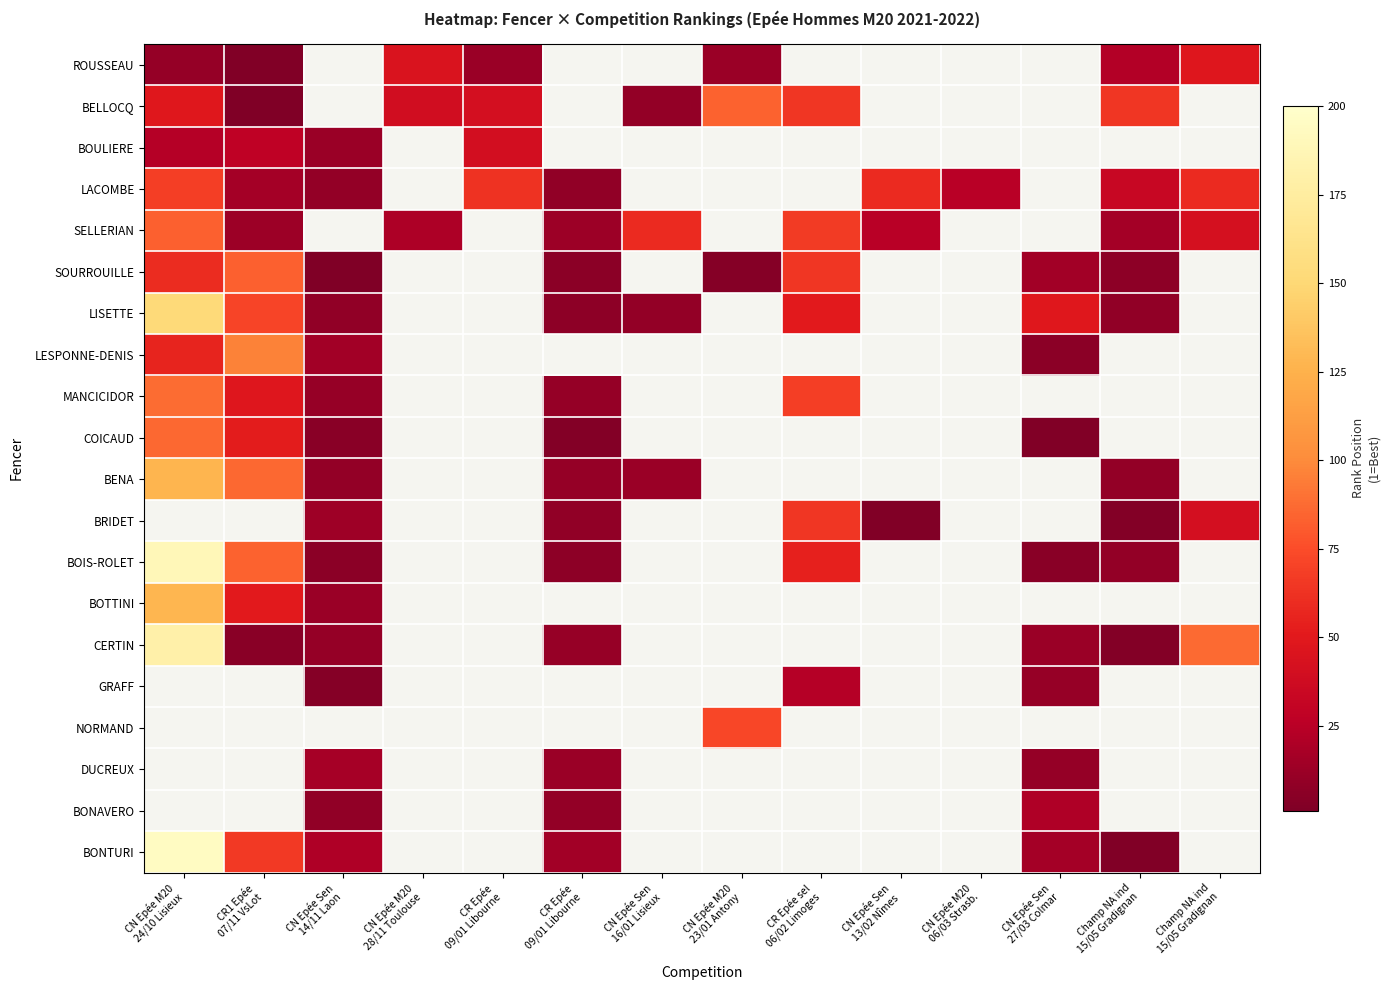

At how many categories does at least one series exceed 83?

4